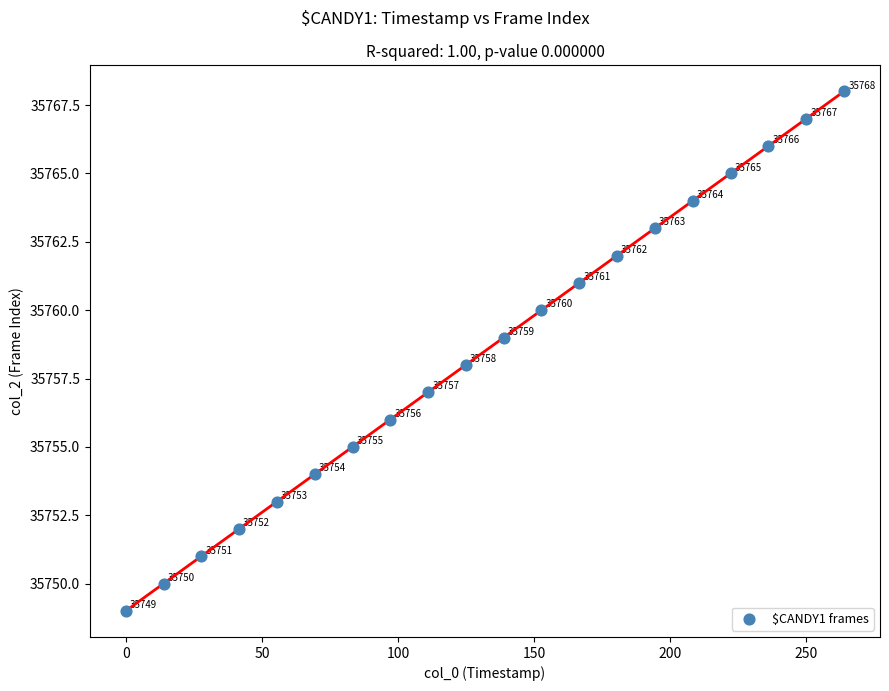

What is the range of Y values (max minus min)?

19